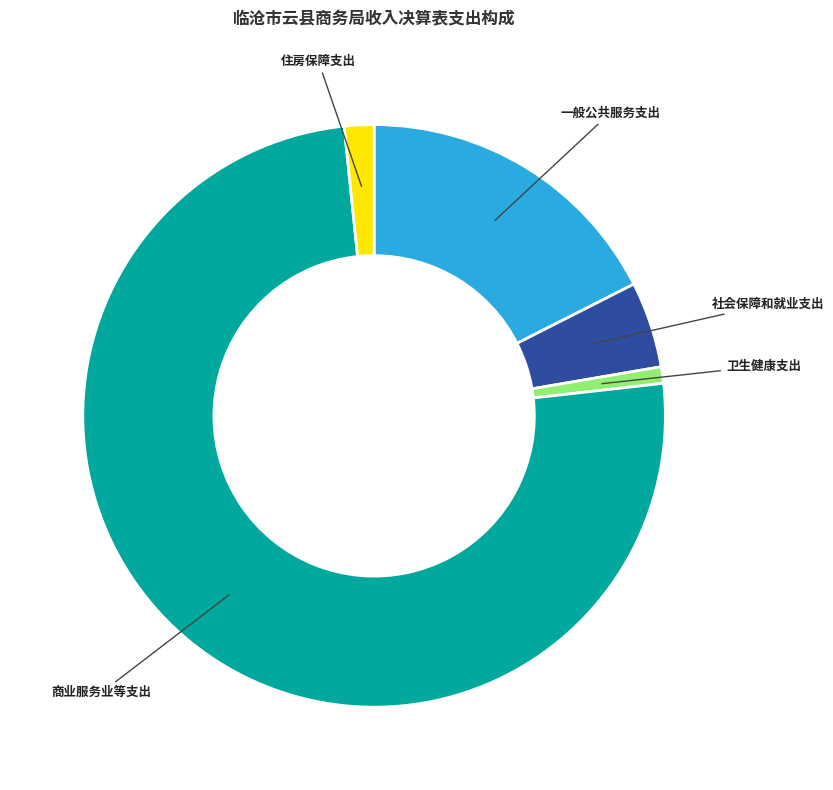

Is there any slice that represents more than half of the pie?

Yes